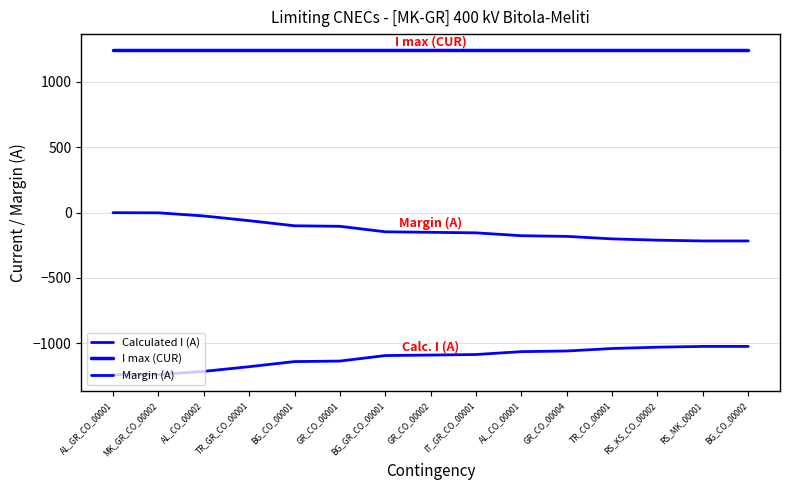

Is this an area chart (filled region under the line)?

No